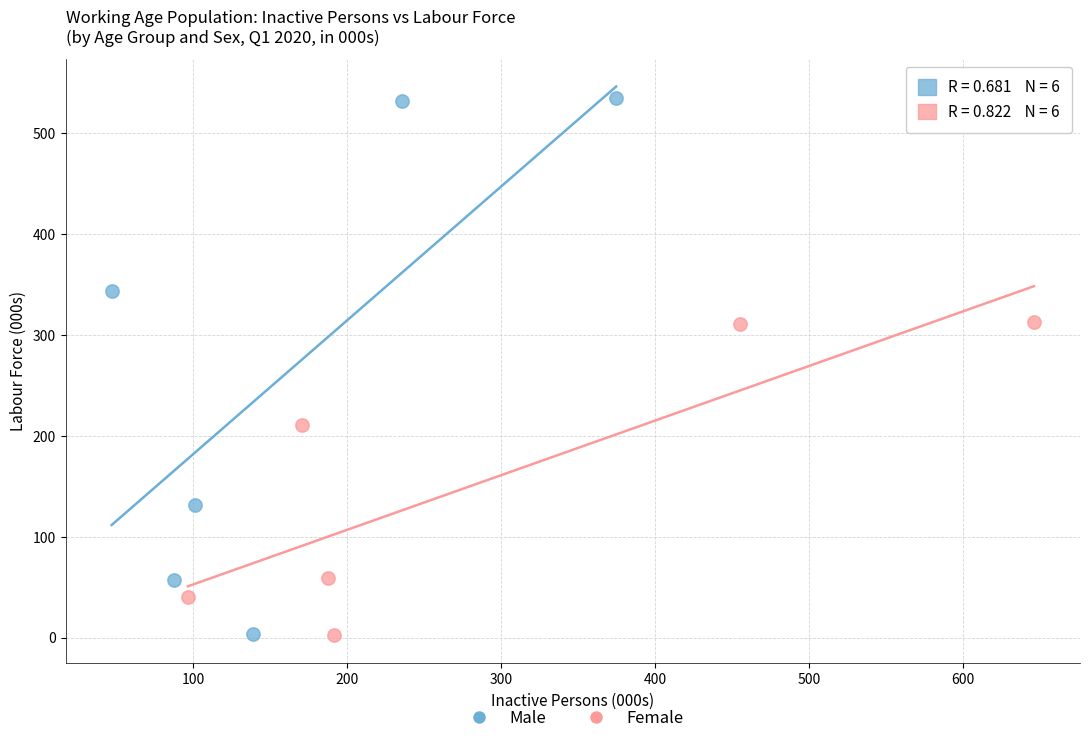

Which series reaches the maximum Y coordinate?

Male